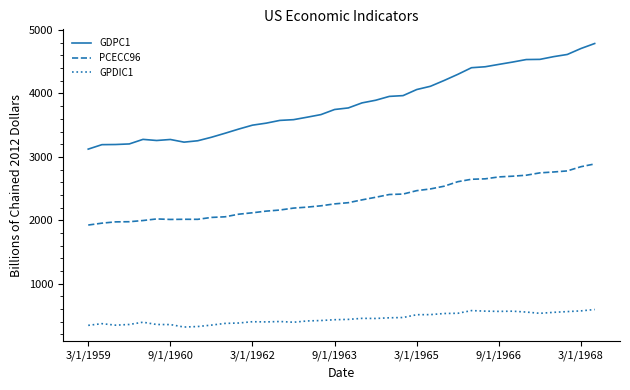

How many lines are shown in the chart?

3